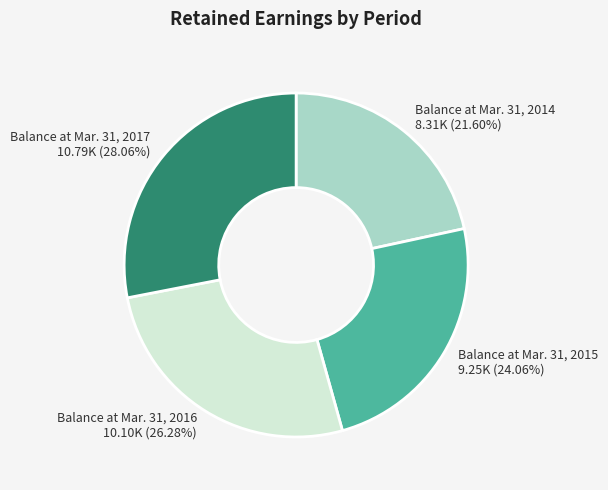

To the nearest percent, what is the combined percentage of Balance at Mar. 31, 2017 and Balance at Mar. 31, 2016?

54%